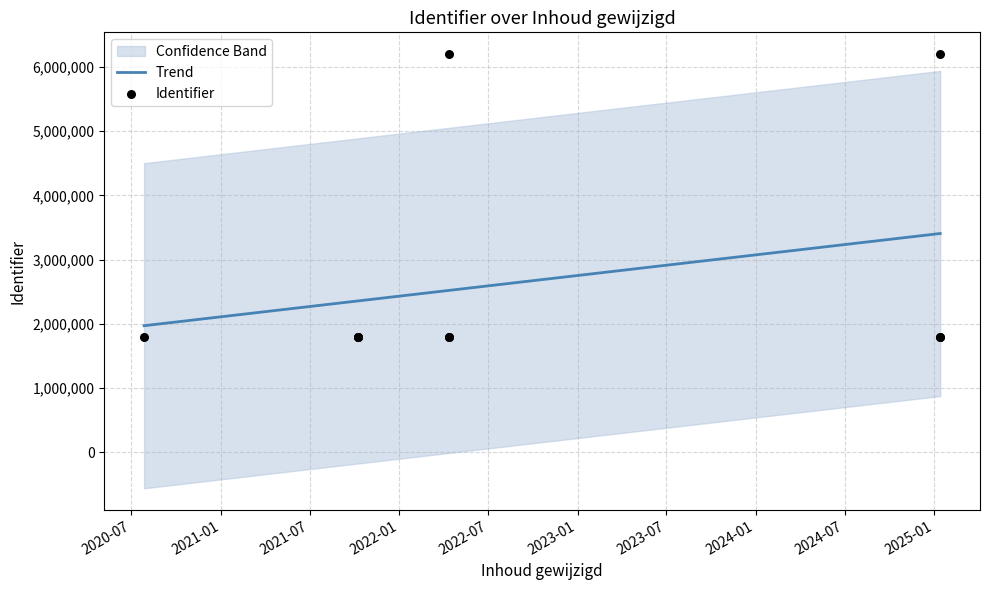

Is the value of Identifier at 2023-01 greater than the value of Trend at 2024-01?

No